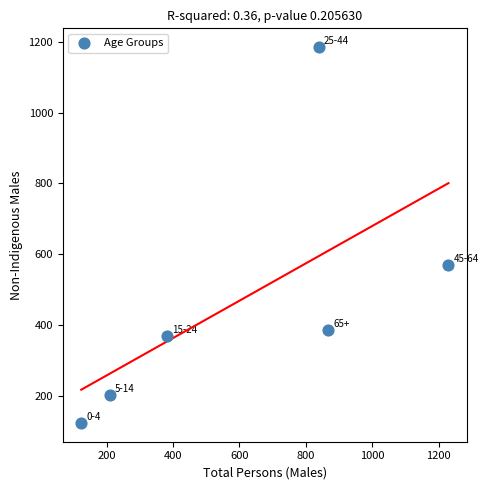

What is the range of X values (max minus min)?

1105